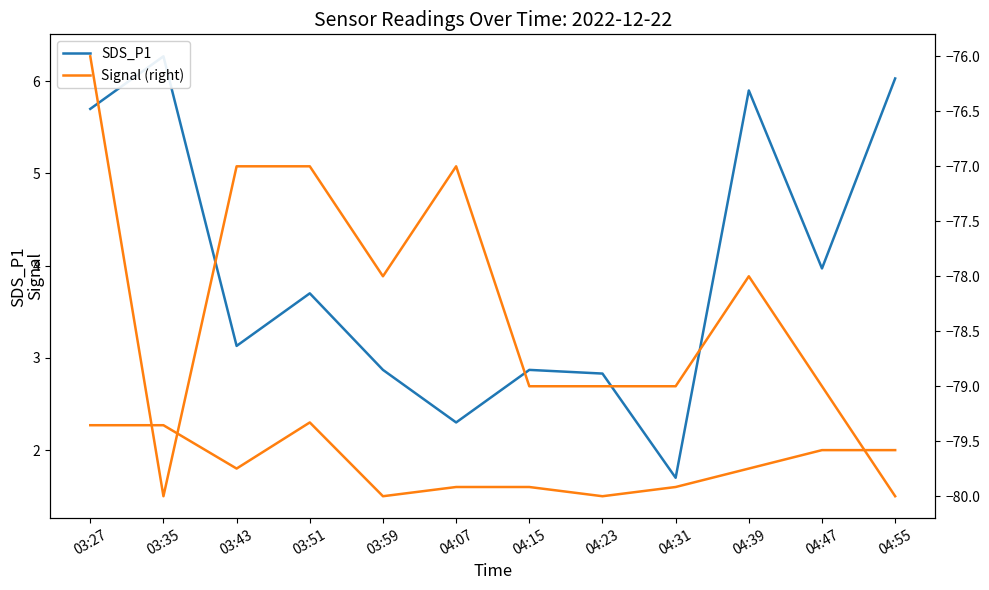

The SDS_P2 (right) series shows 0.6 at 04:39. True or false?

False